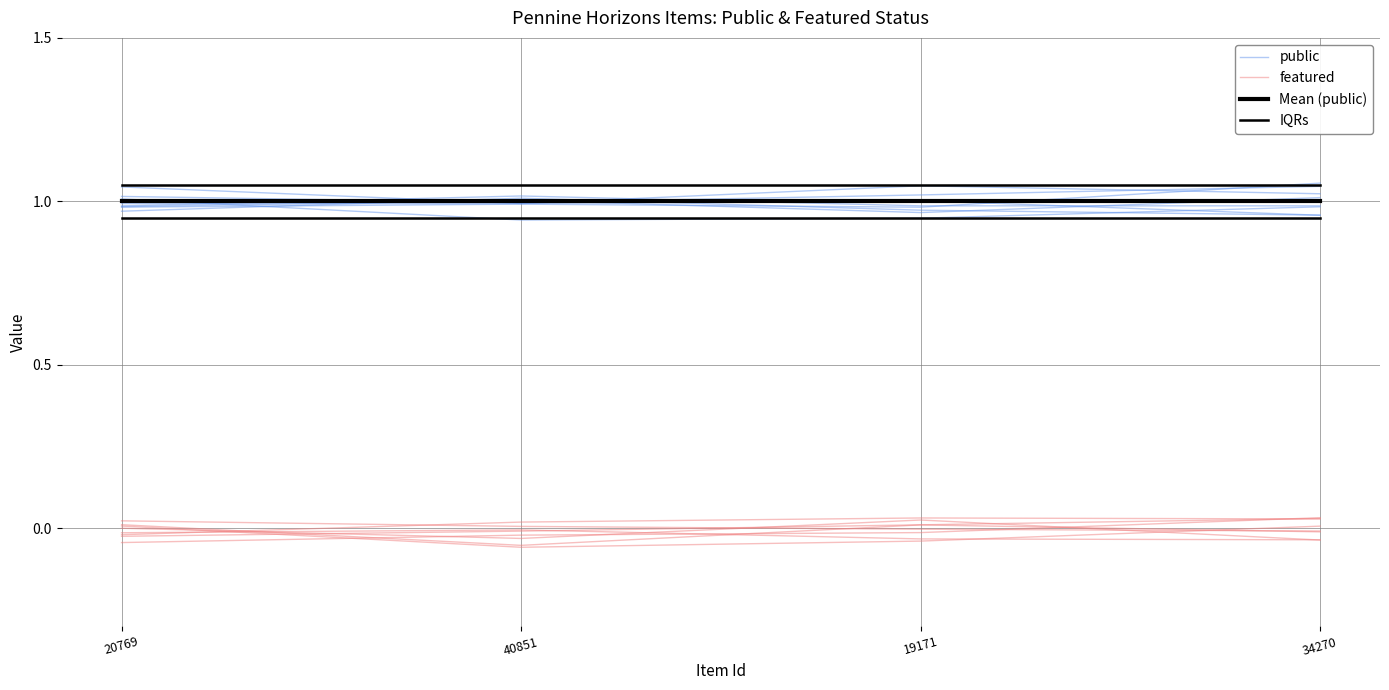

Between 34270 and 20769, which is larger?

34270